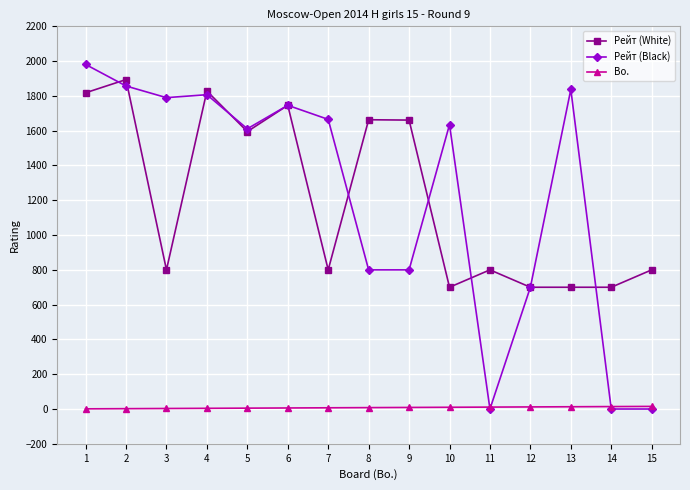

True or false: Рейт (White) has more than 2 interior local peaks.

True